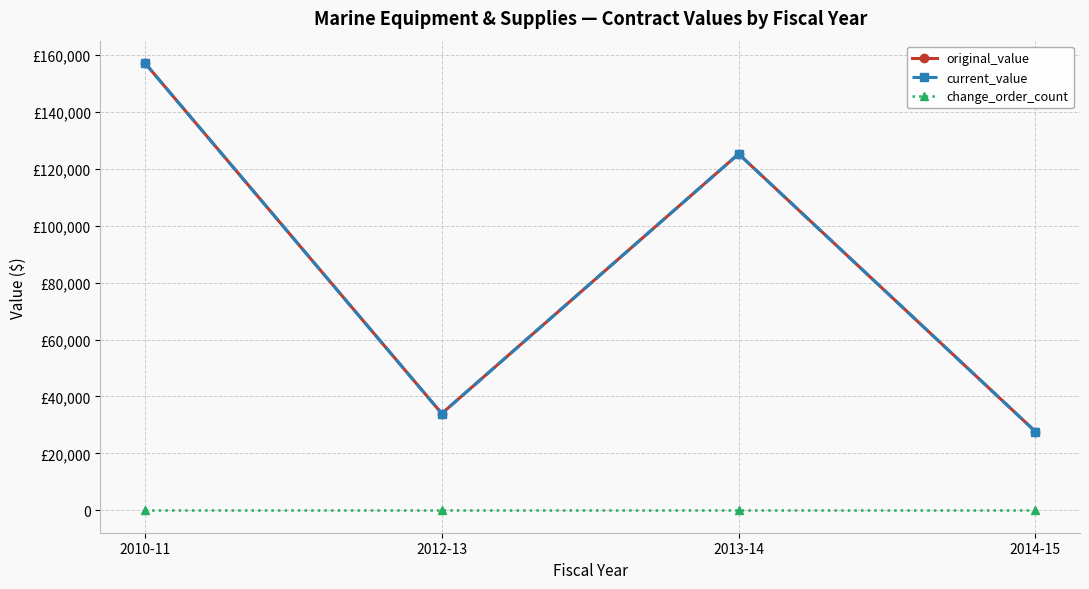

Is this an area chart (filled region under the line)?

No